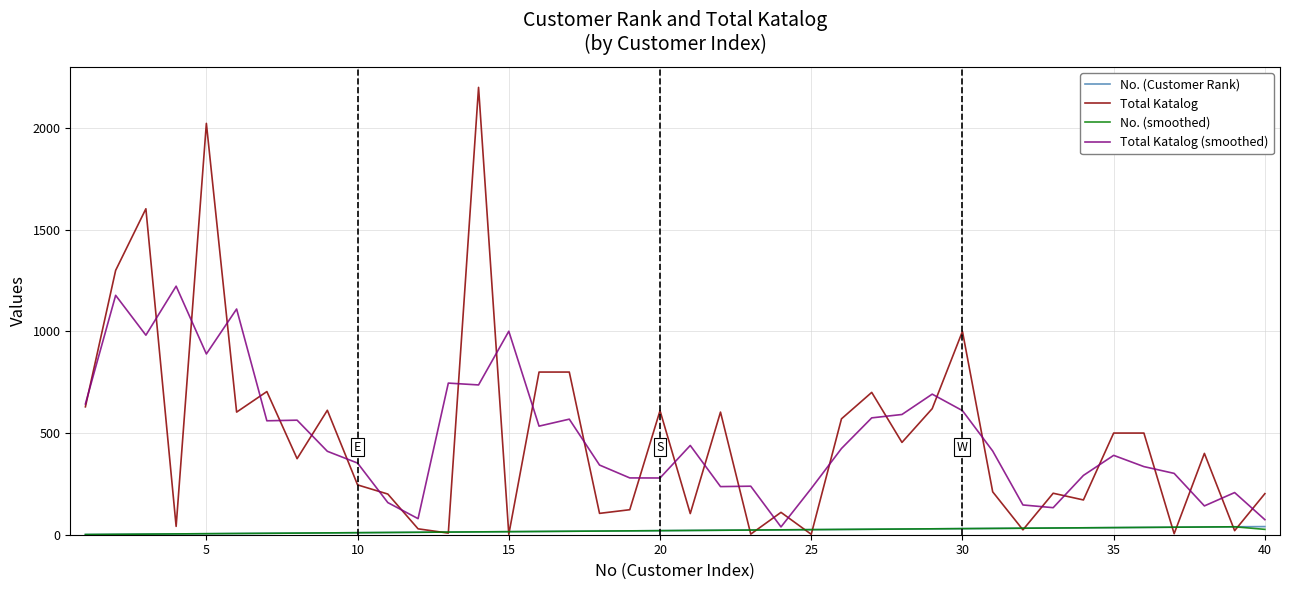

What is the greatest value displayed?

2200.0